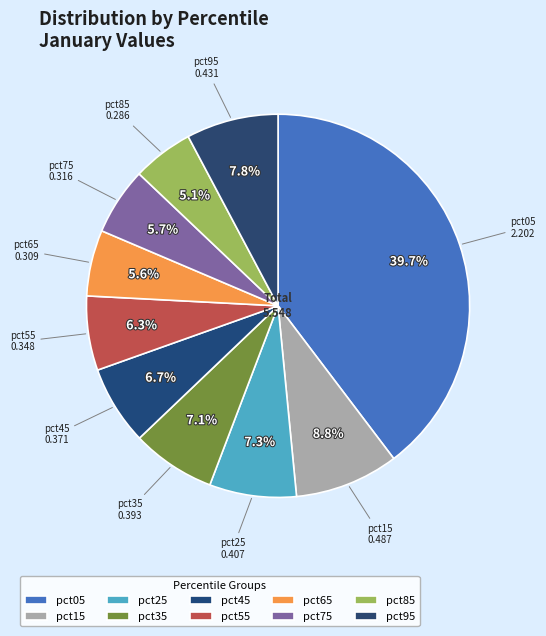

Is the sum of pct35 and pct85 greater than half?

No